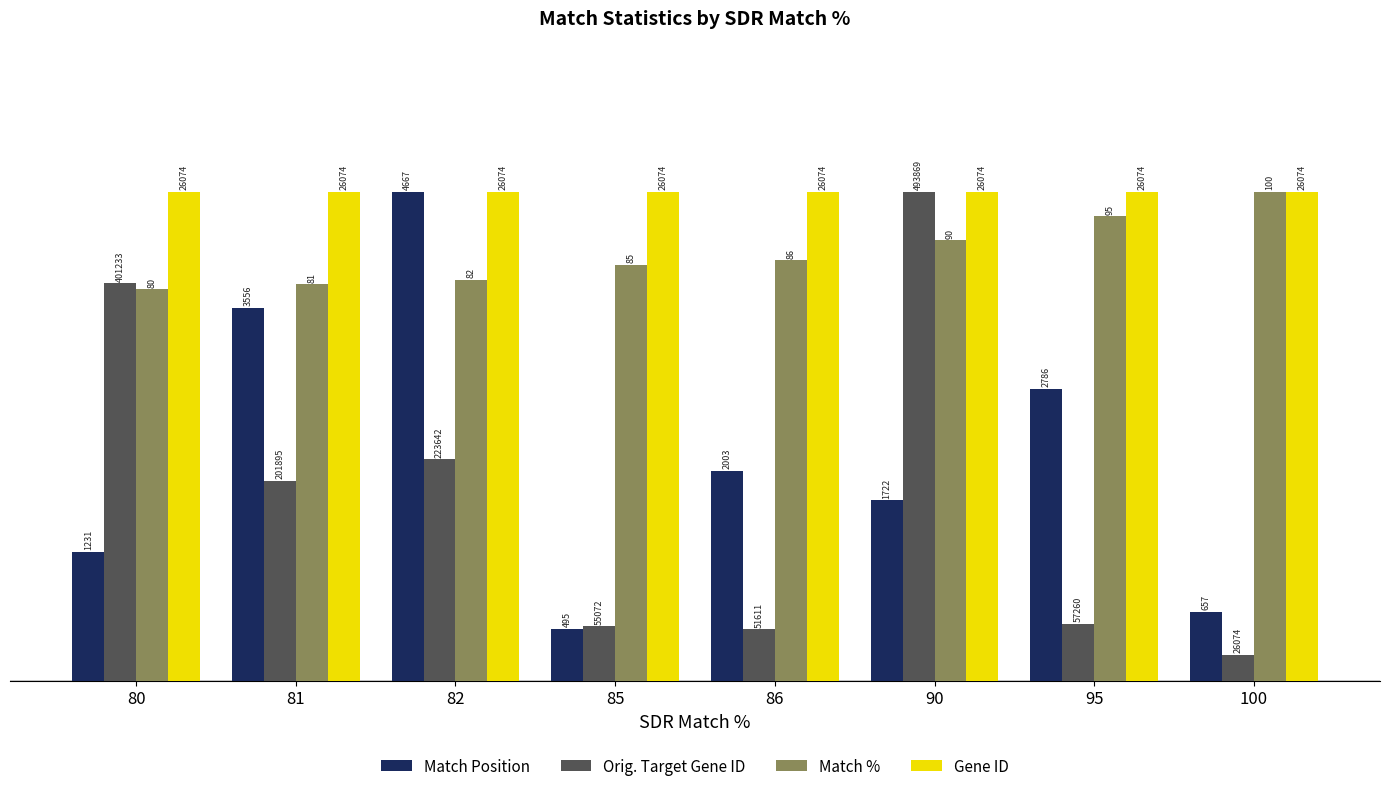

How many bars are there in total?

32